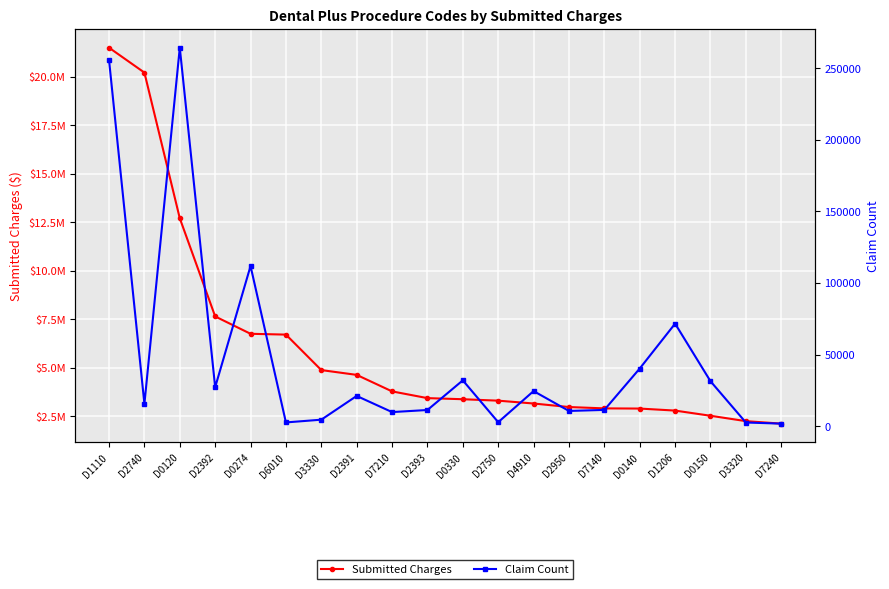

Where is the first local minimum for Claim Count?

D2740